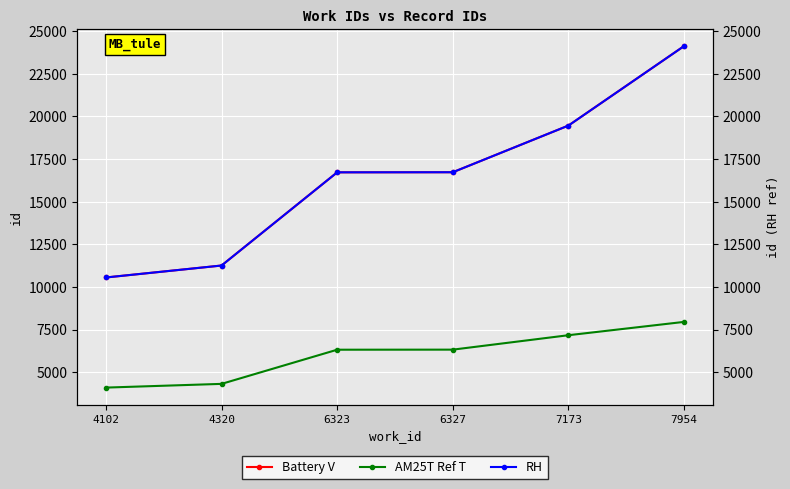

Which series has the widest spread of values?

Battery V